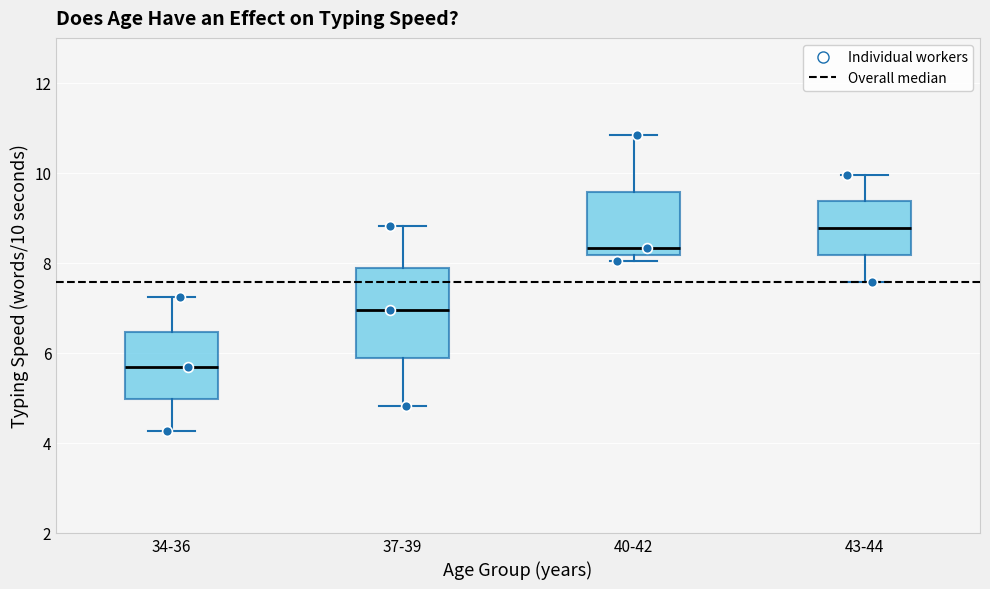

Reading left to right, read every box against the y-axis: the position of its median line, the range the box covers, and the ends of its whiskers. The values are not printed on the chart, so give them approximately, as read against the axis.

34-36: median 5.6, box 5.0 to 6.4, whiskers 4.2 to 7.2
37-39: median 7.0, box 5.8 to 7.8, whiskers 4.8 to 8.8
40-42: median 8.4, box 8.2 to 9.6, whiskers 8.0 to 10.8
43-44: median 8.8, box 8.2 to 9.4, whiskers 7.6 to 10.0